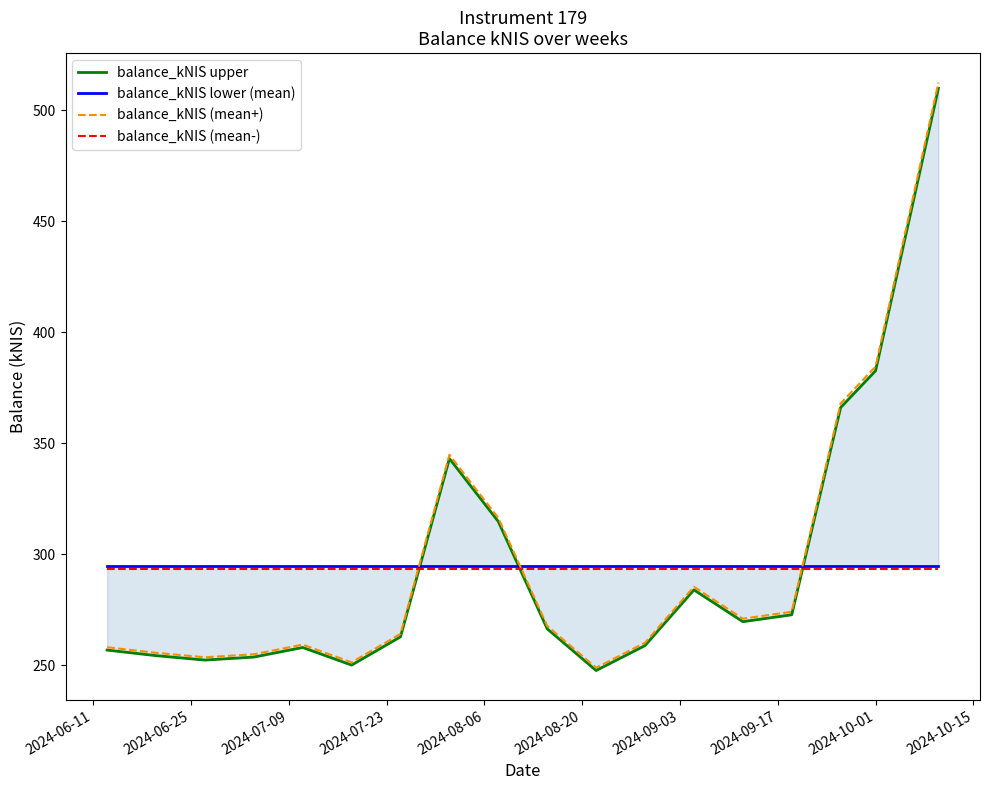

True or false: balance_kNIS (mean+) and balance_kNIS (mean-) intersect in this chart.

True